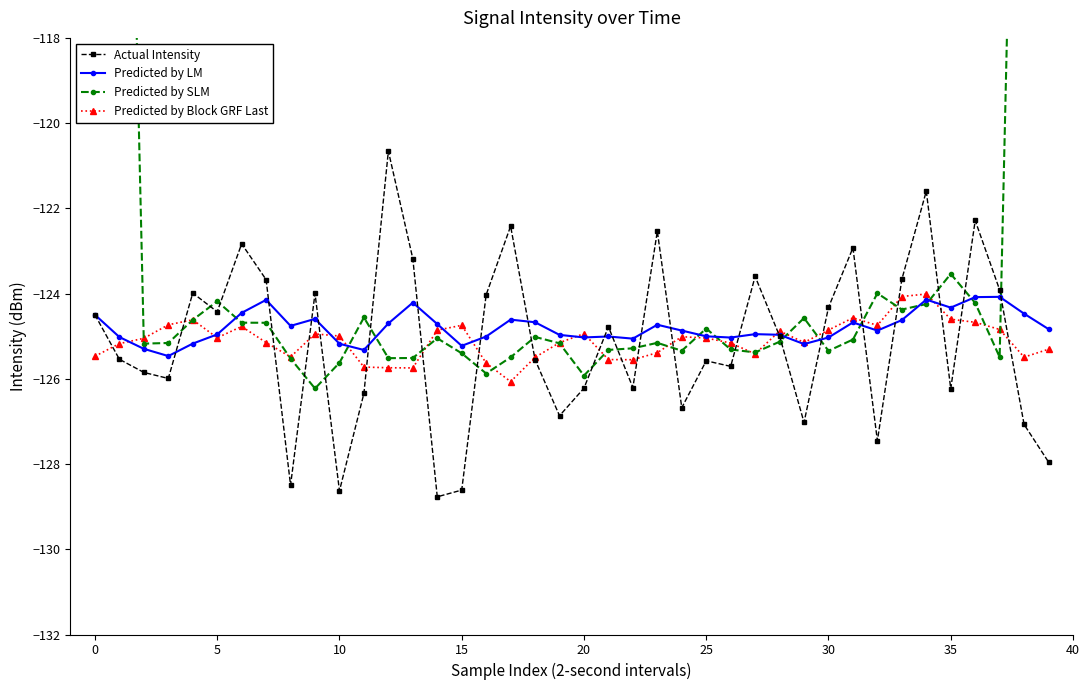

True or false: Actual Intensity has more than 1 points higher than both neighbors.

True